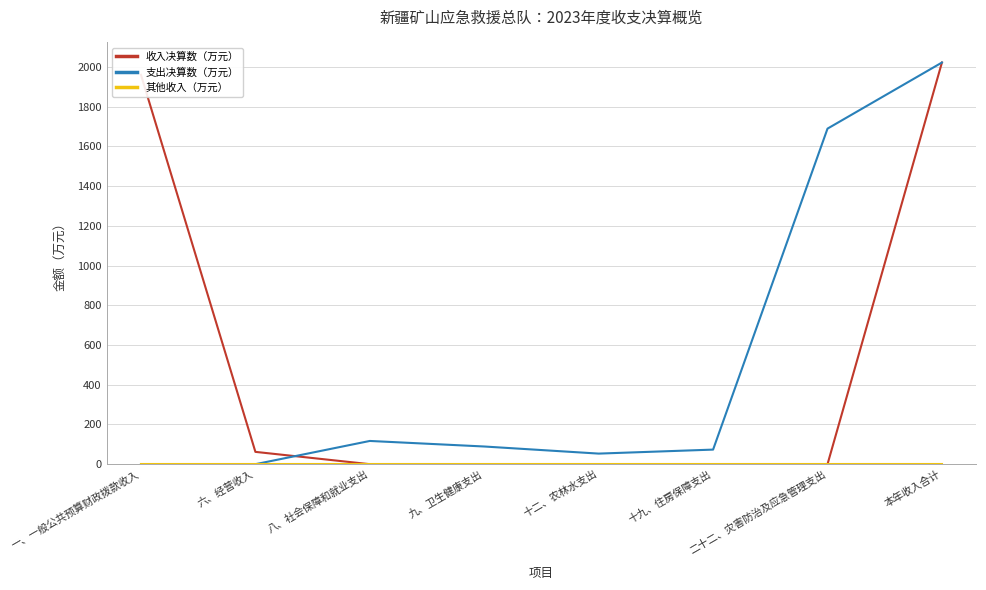

What is the highest value of the 支出决算数（万元） series?

2022.5